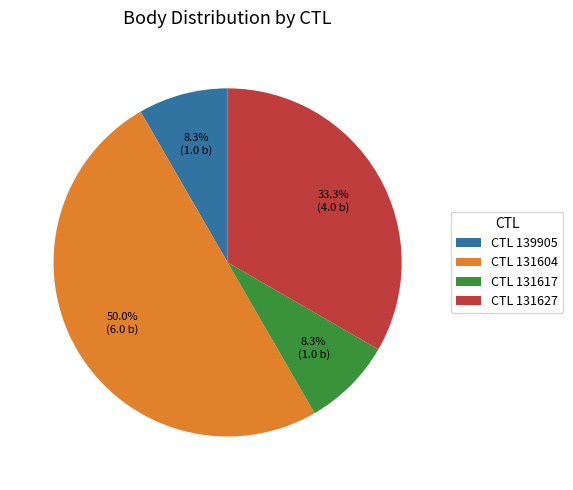

Is CTL 131627 the majority of the pie?

No